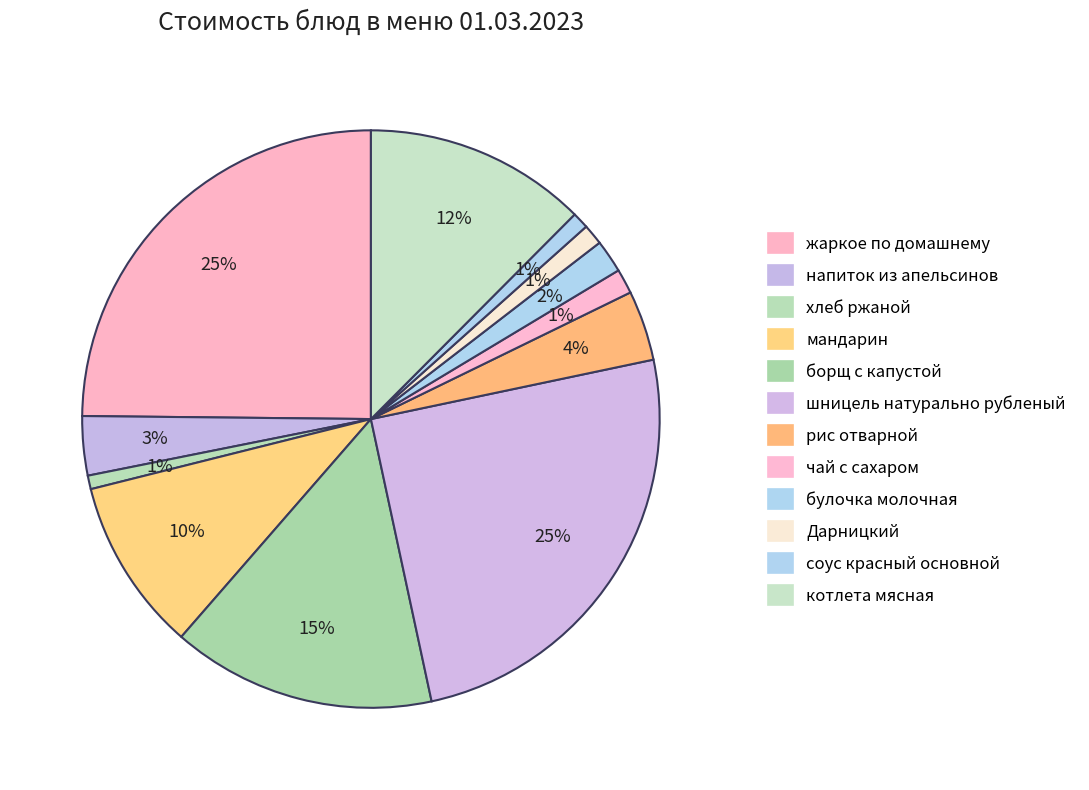

True or false: хлеб ржаной accounts for 1% of the total.

True